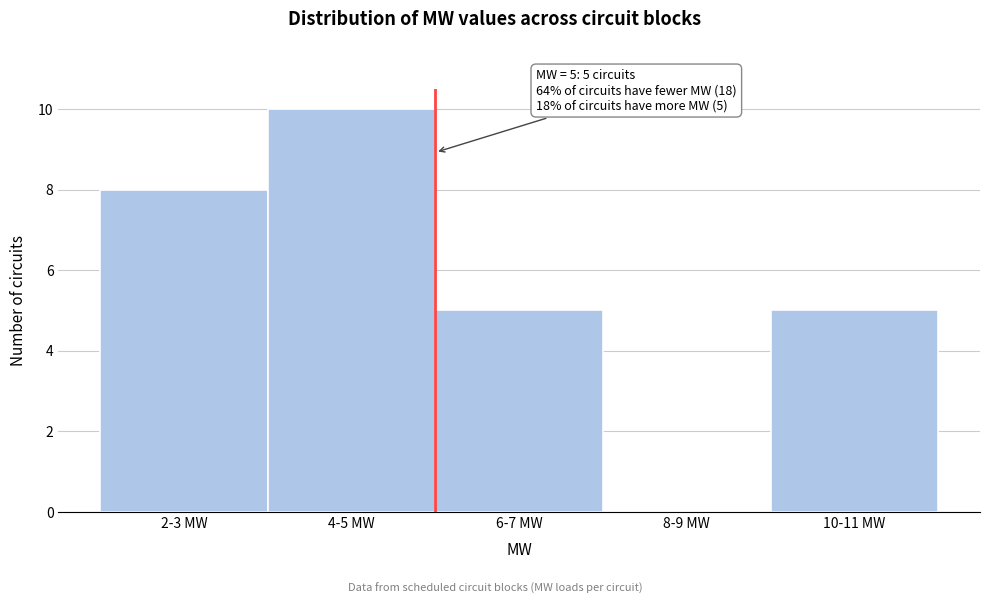

Reading left to right, what are all the values shown in this chart?

2-3 MW=8	4-5 MW=10	6-7 MW=5	8-9 MW=0	10-11 MW=5